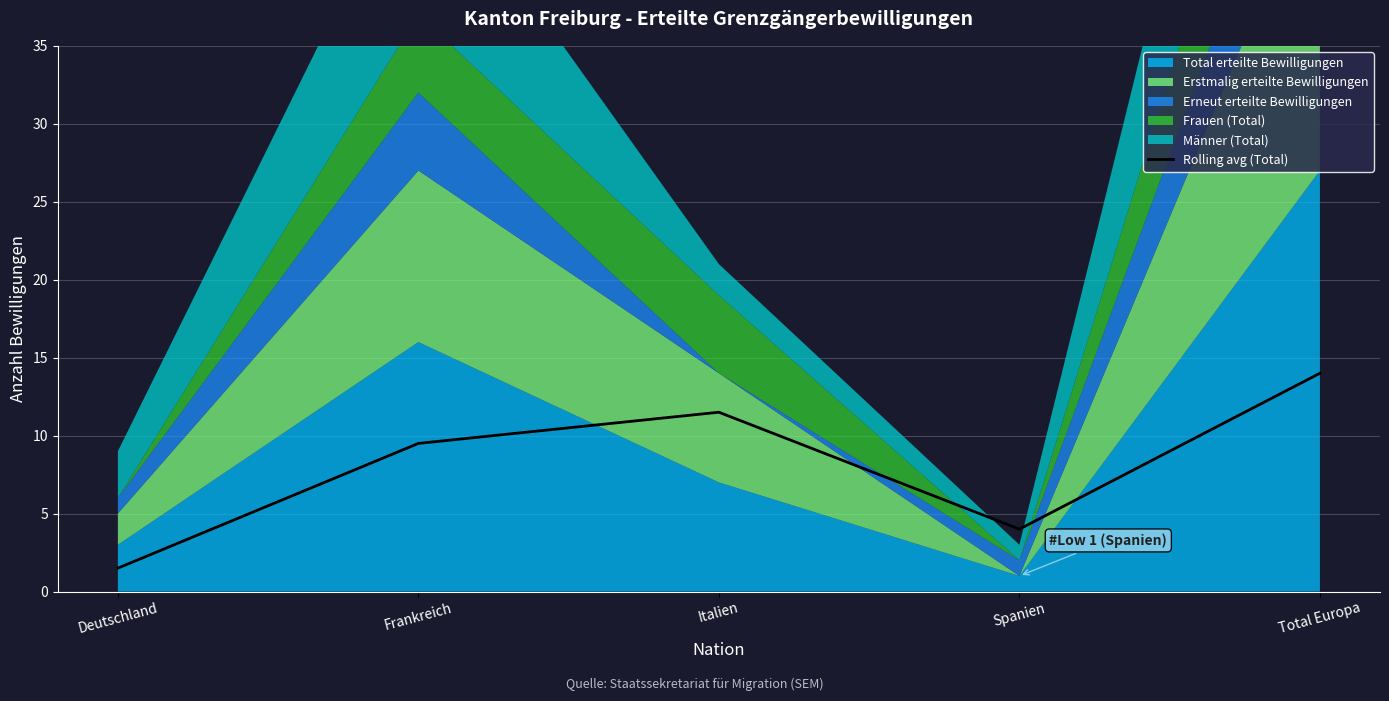

Where does the data first go above 9?

Frankreich